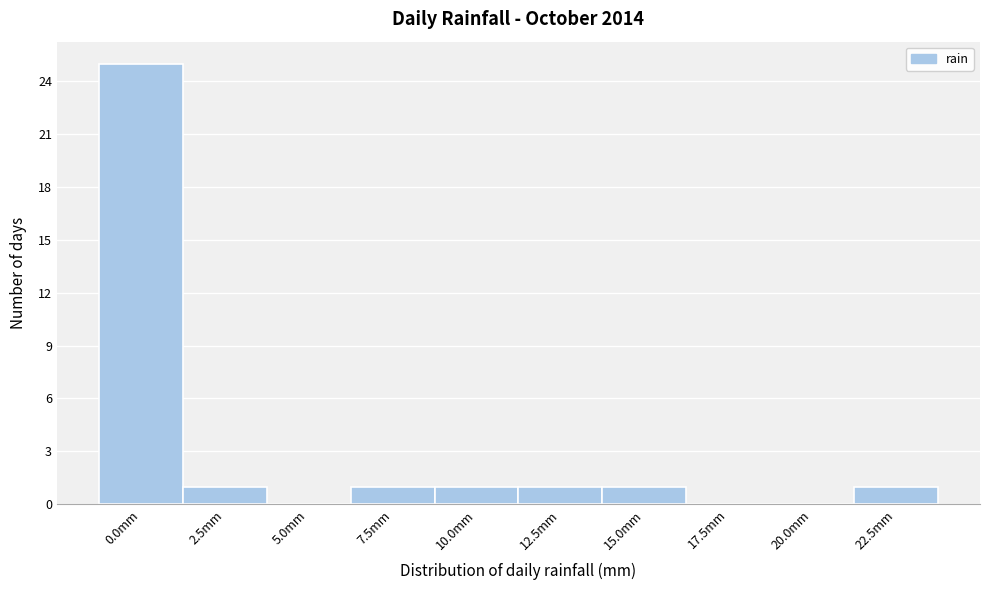

Reading left to right, what are all the values shown in this chart?

0.0mm=25	2.5mm=1	5.0mm=0	7.5mm=1	10.0mm=1	12.5mm=1	15.0mm=1	17.5mm=0	20.0mm=0	22.5mm=1